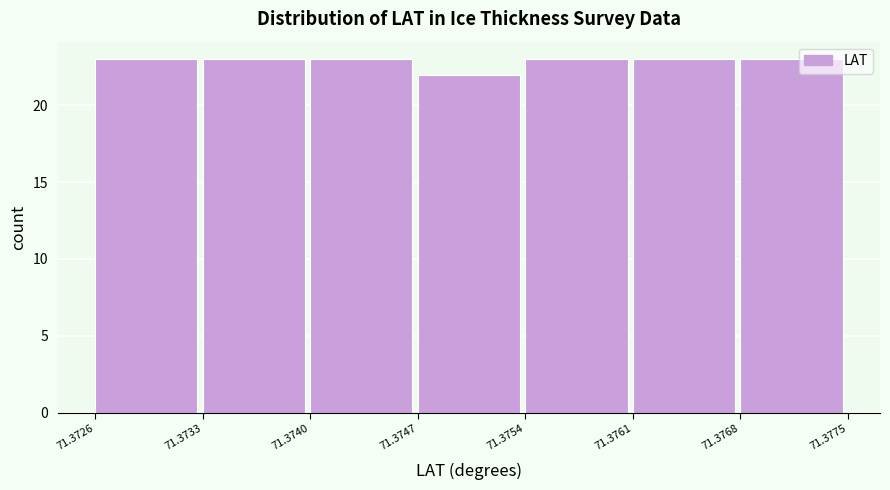

Reading left to right, list every bar in this chart as the range it spans on the x-axis followed by its height. The values are not printed on the chart, so give them approximately, as read against the axis.

71.3726 to 71.3733: 23
71.3733 to 71.3740: 23
71.3740 to 71.3747: 23
71.3747 to 71.3754: 22
71.3754 to 71.3761: 23
71.3761 to 71.3768: 23
71.3768 to 71.3775: 23